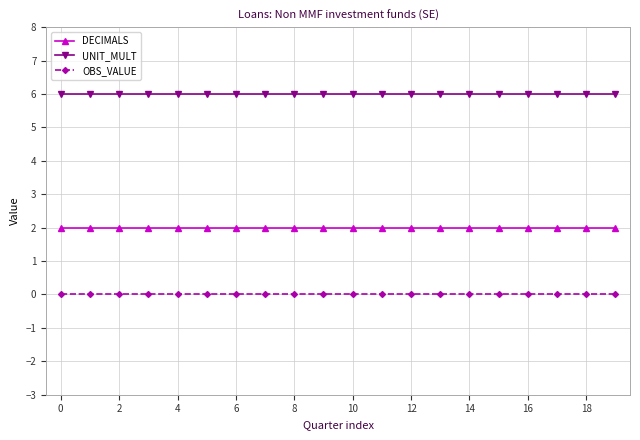

What is the average value of the UNIT_MULT series?

6